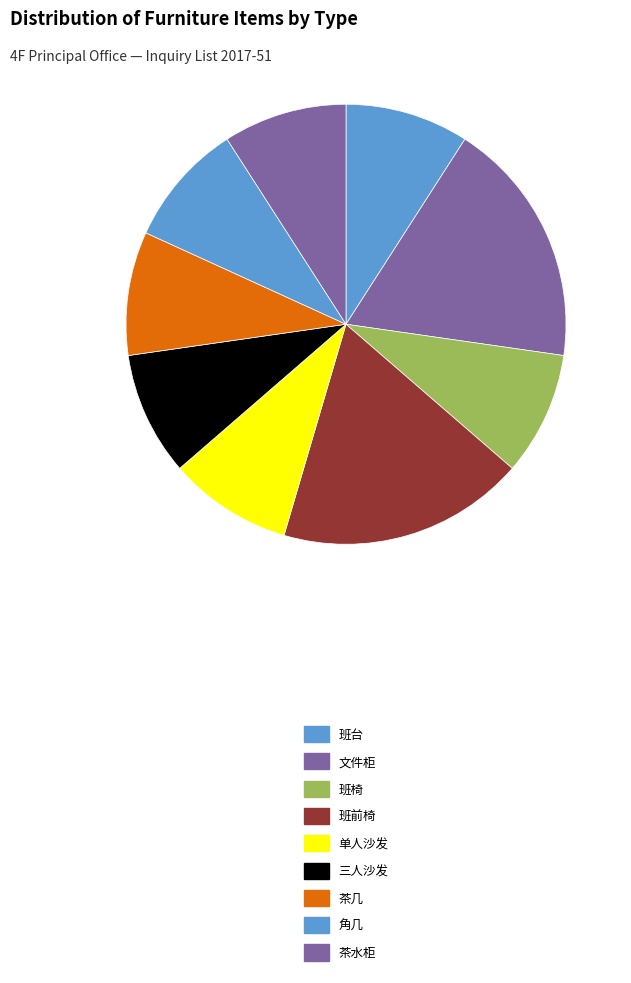

How much of the chart is everything except 班前椅?

81.8%